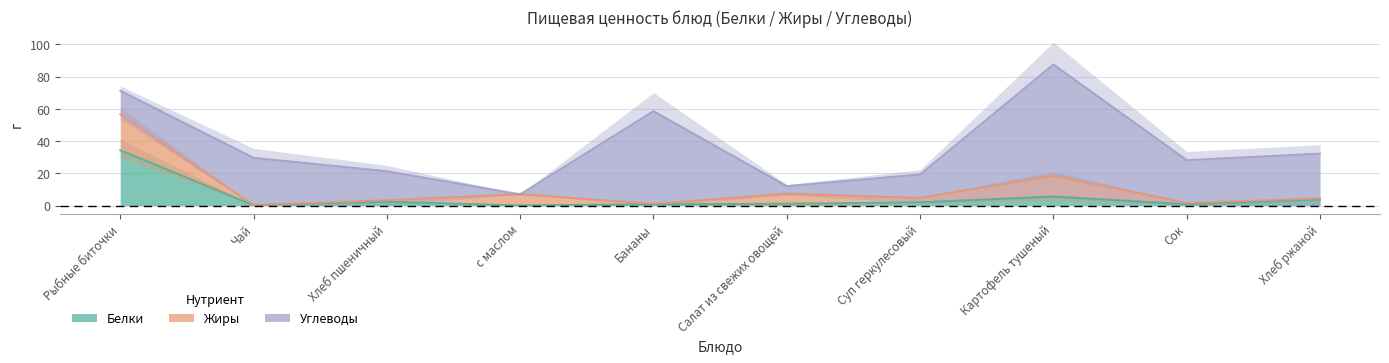

Which series has the largest range (max minus min)?

Углеводы